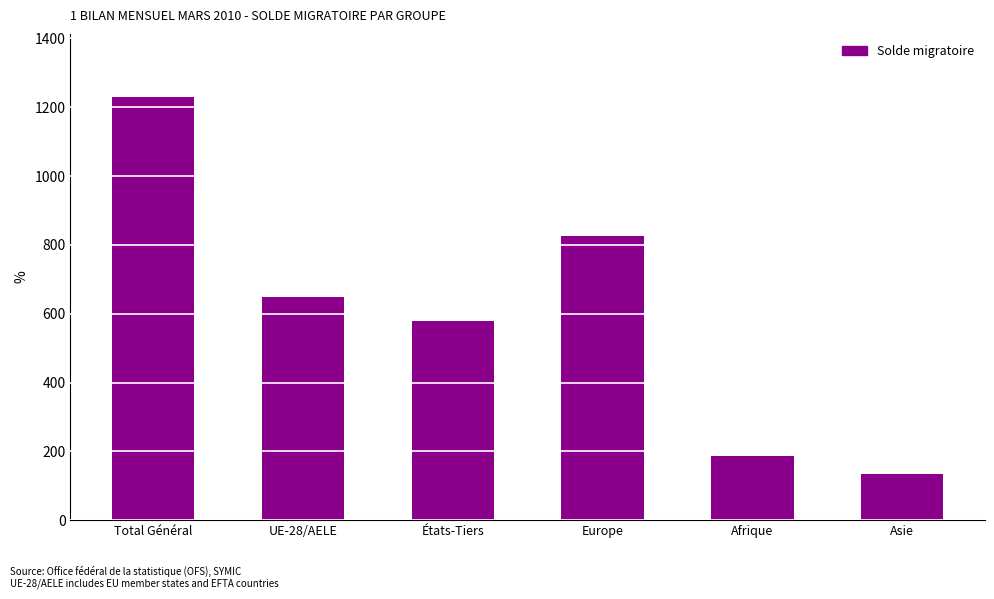

How many bars are there in total?

6